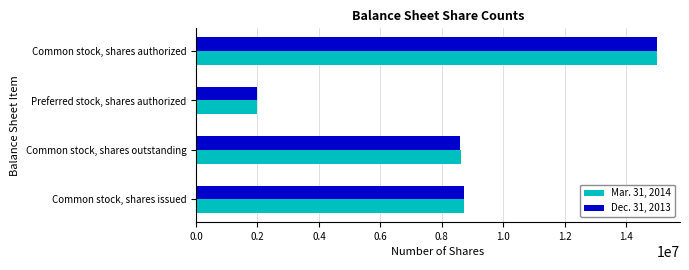

What is the smallest value displayed?

2000000